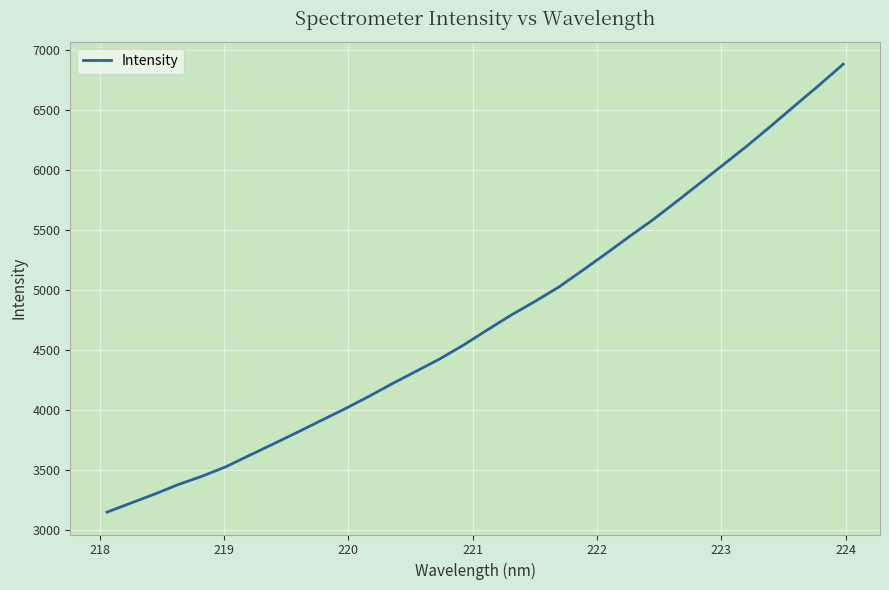

Count the number of values greater than 4665.

16